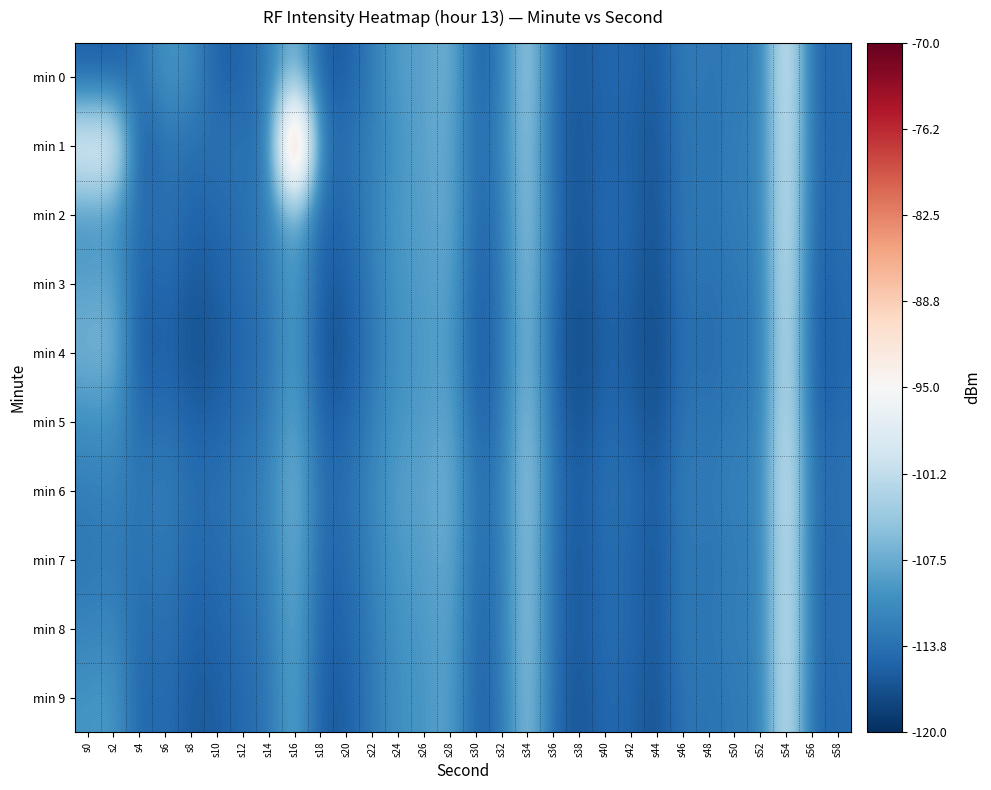

Which has a higher value, s30 or s12?

s12